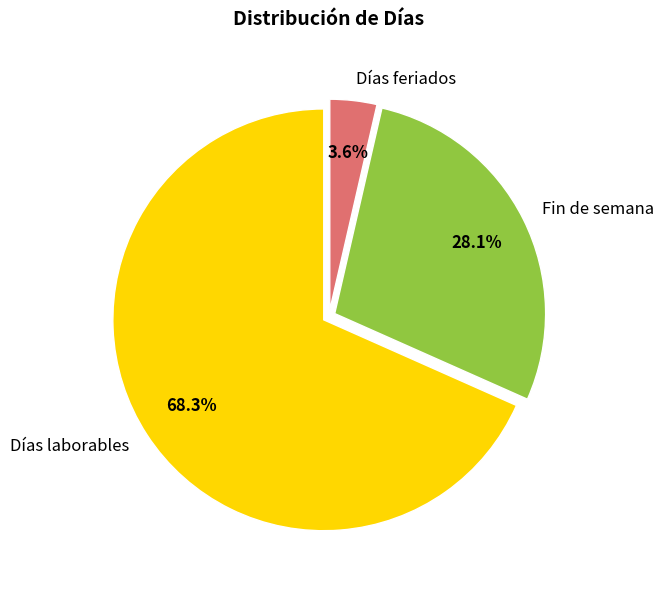

Does Días laborables represent more than half of the total?

Yes